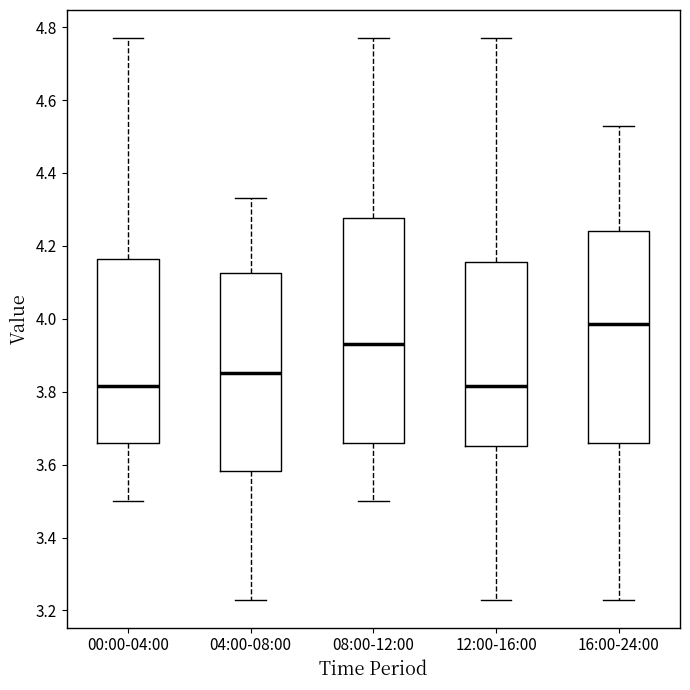

Reading left to right, read every box against the y-axis: the position of its median line, the range the box covers, and the ends of its whiskers. The values are not printed on the chart, so give them approximately, as read against the axis.

00:00-04:00: median 3.82, box 3.66 to 4.16, whiskers 3.50 to 4.78
04:00-08:00: median 3.86, box 3.58 to 4.12, whiskers 3.24 to 4.34
08:00-12:00: median 3.94, box 3.66 to 4.28, whiskers 3.50 to 4.78
12:00-16:00: median 3.82, box 3.66 to 4.16, whiskers 3.24 to 4.78
16:00-24:00: median 3.98, box 3.66 to 4.24, whiskers 3.24 to 4.54